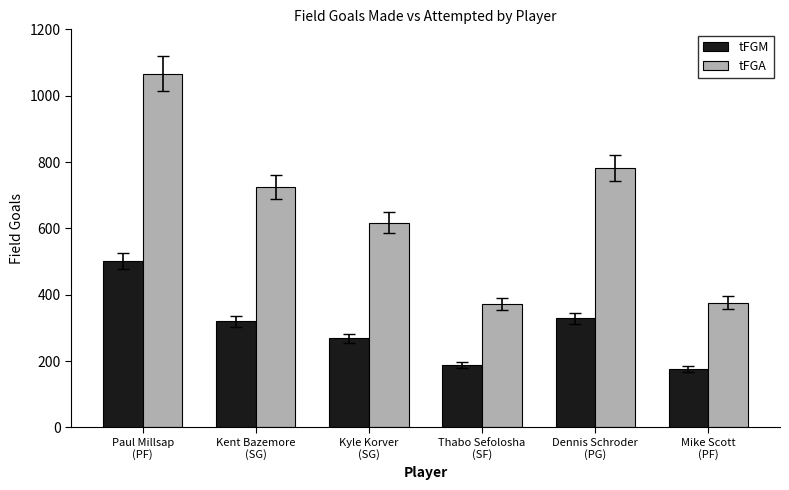

At how many categories does at least one series exceed 800?

1